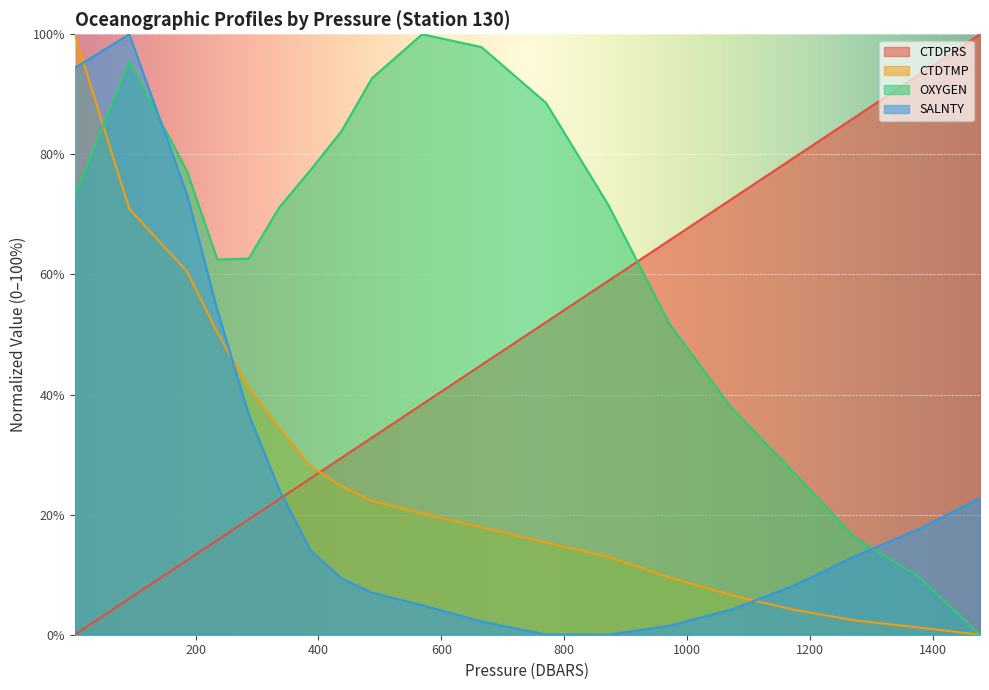

What is the difference between the maximum and second lowest values in the SALNTY series?

100.0